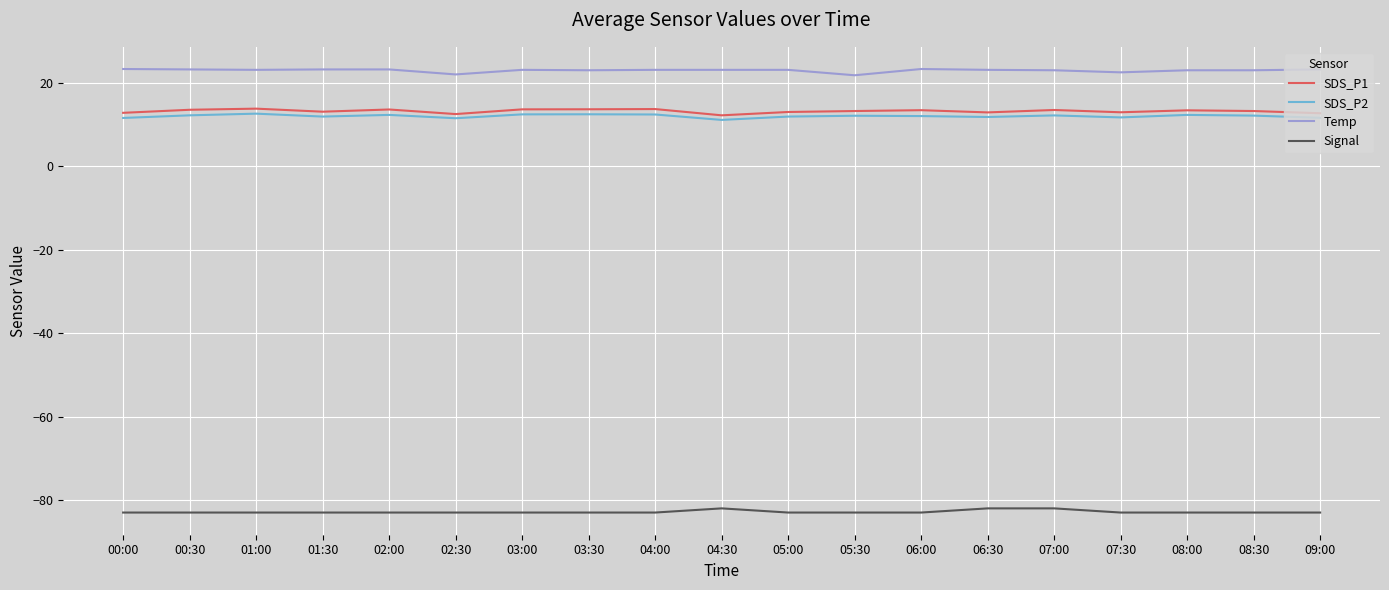

Count the number of categories in the chart.

19